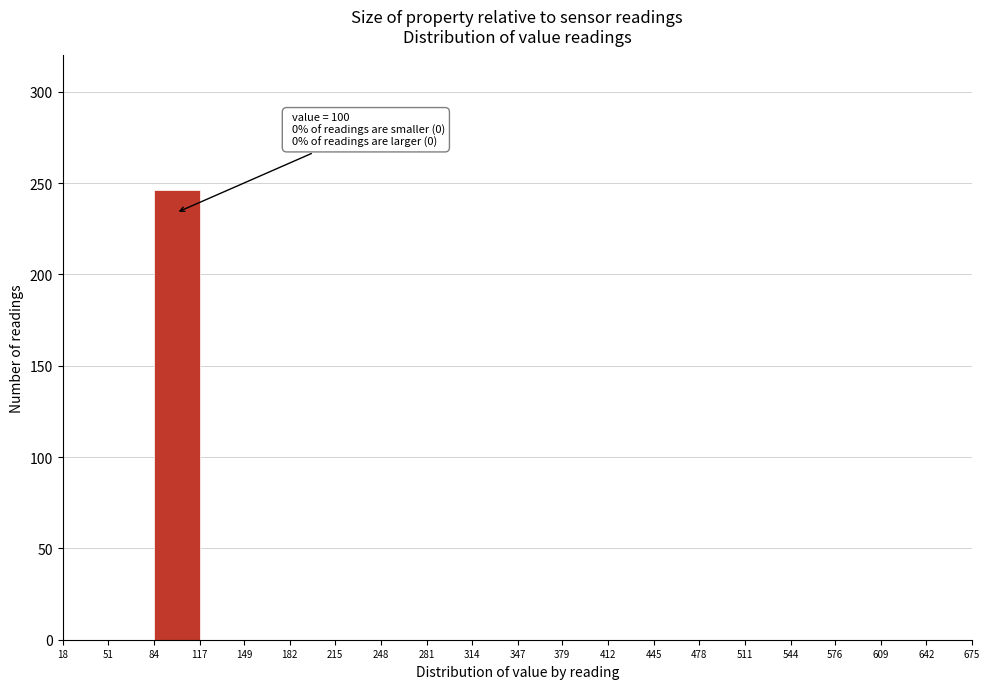

Over which range of the x-axis is the bar tallest?

84 to 117